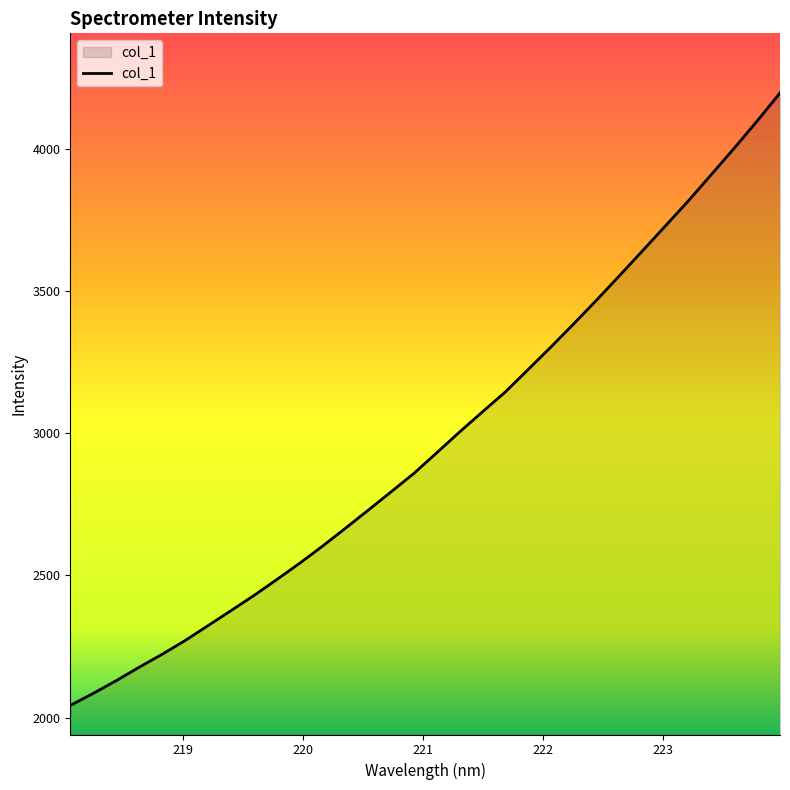

True or false: there are more than 1 points higher than both neighbors.

False